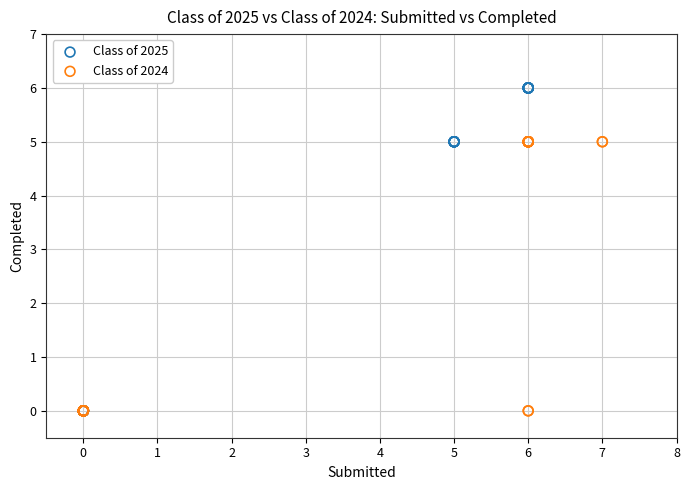

Which series reaches the maximum Y coordinate?

Class of 2025